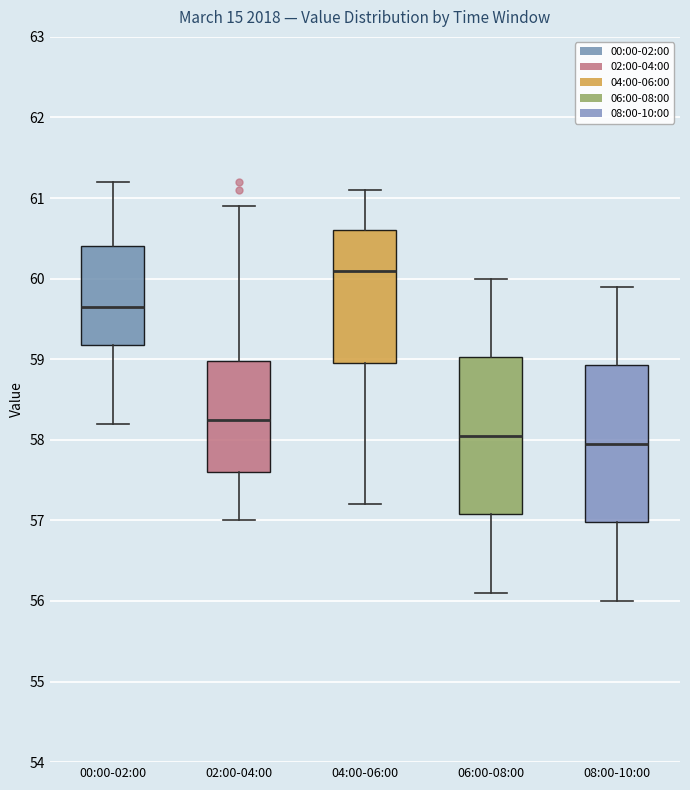

Where is the upper edge of the box for 00:00-02:00 on the y-axis? The values are not printed on the chart, so give them approximately, as read against the axis.

60.4